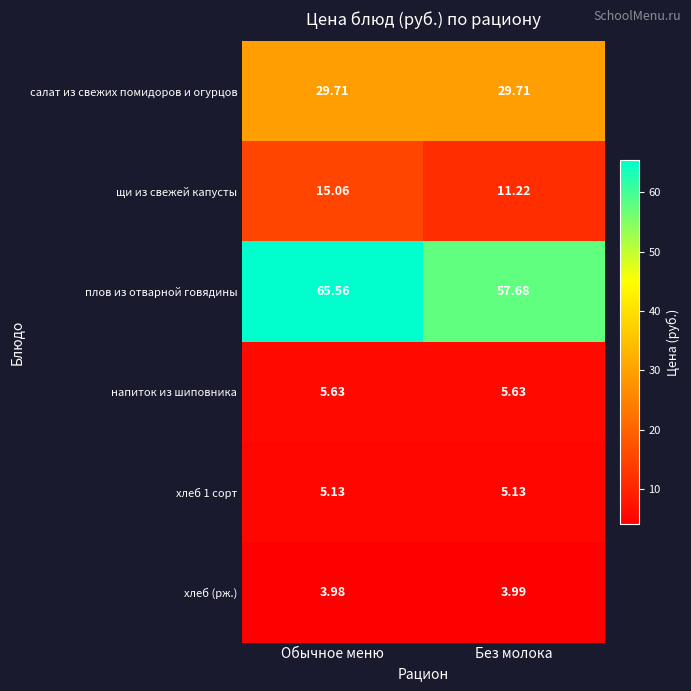

Which series has the widest spread of values?

плов из отварной говядины